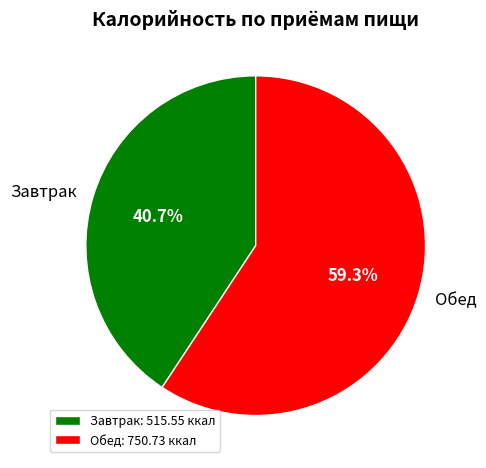

Is the sum of Завтрак and Обед greater than half?

Yes